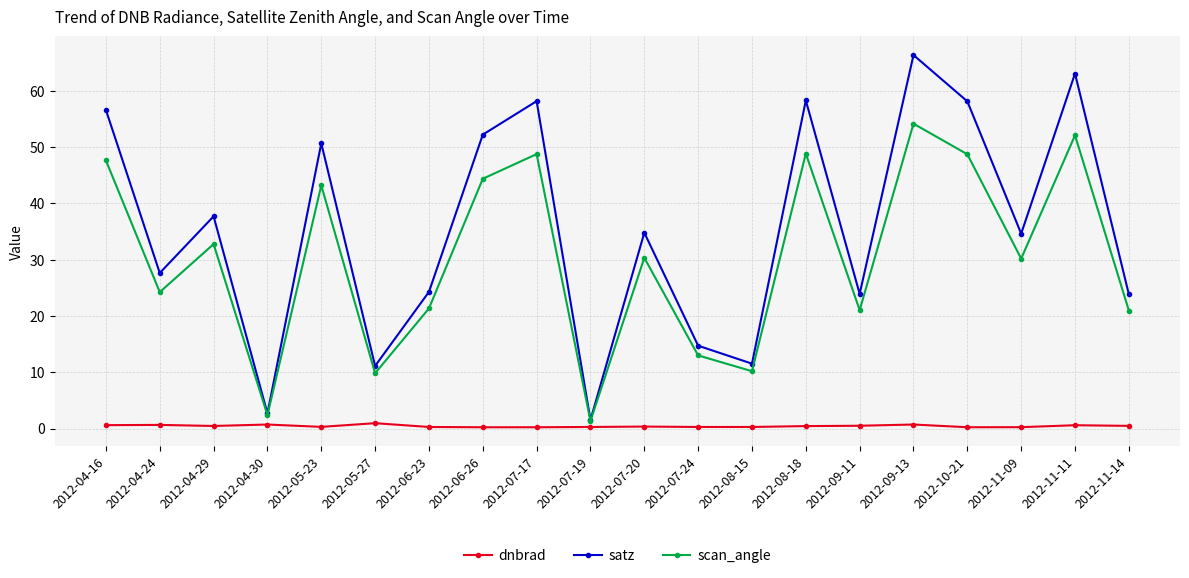

True or false: scan_angle has a value of 47.6 at 2012-04-16.

True